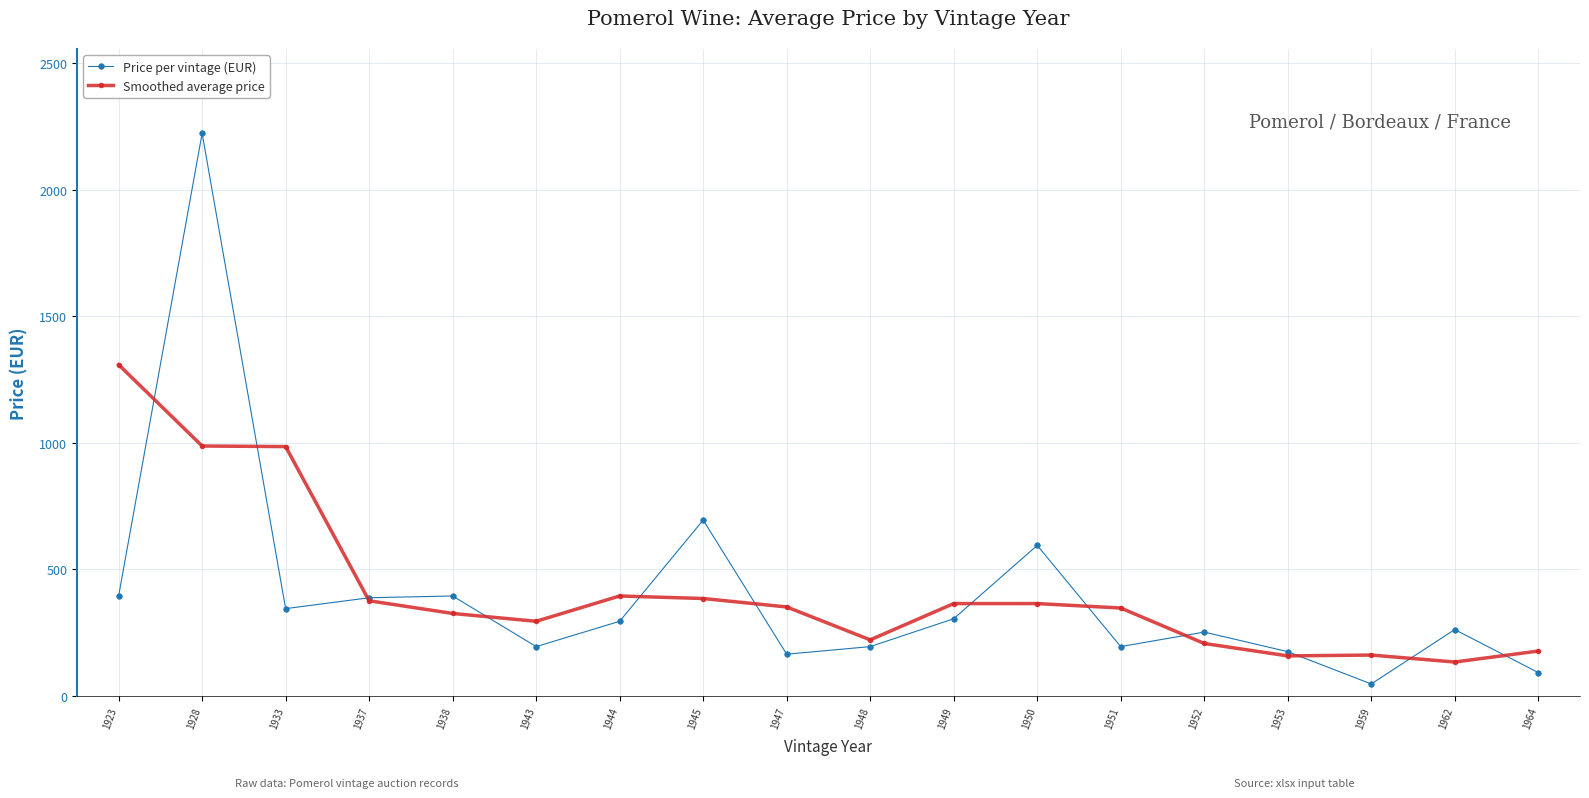

Which category has the highest value across all series?

1928